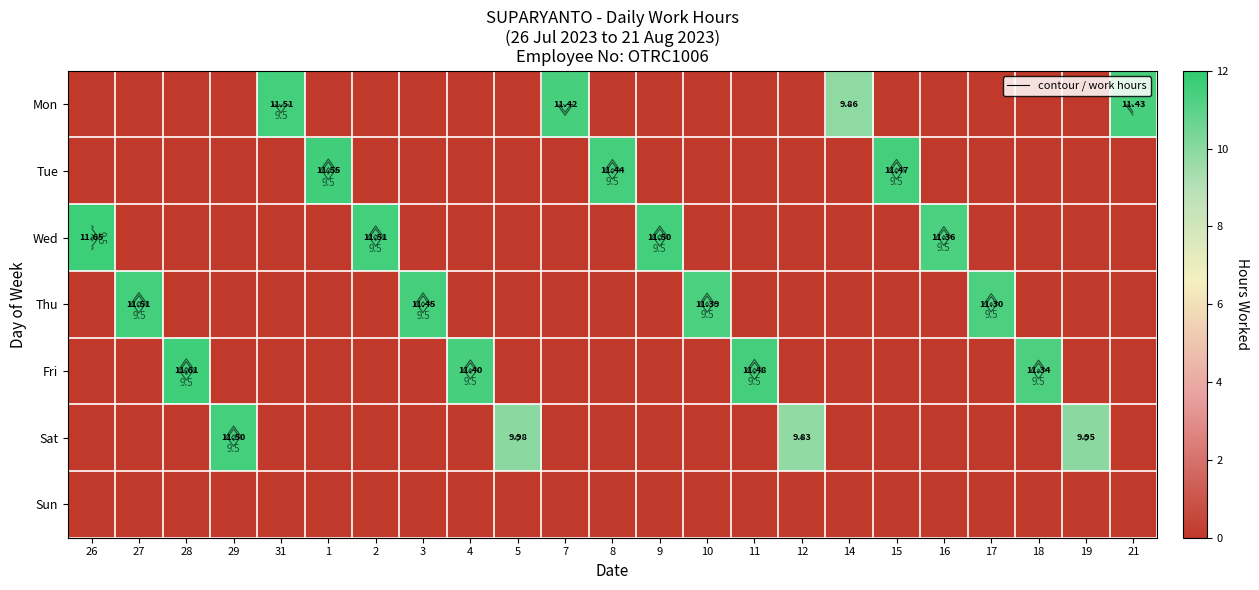

The value of Wed at 28 is 7.7. True or false?

False